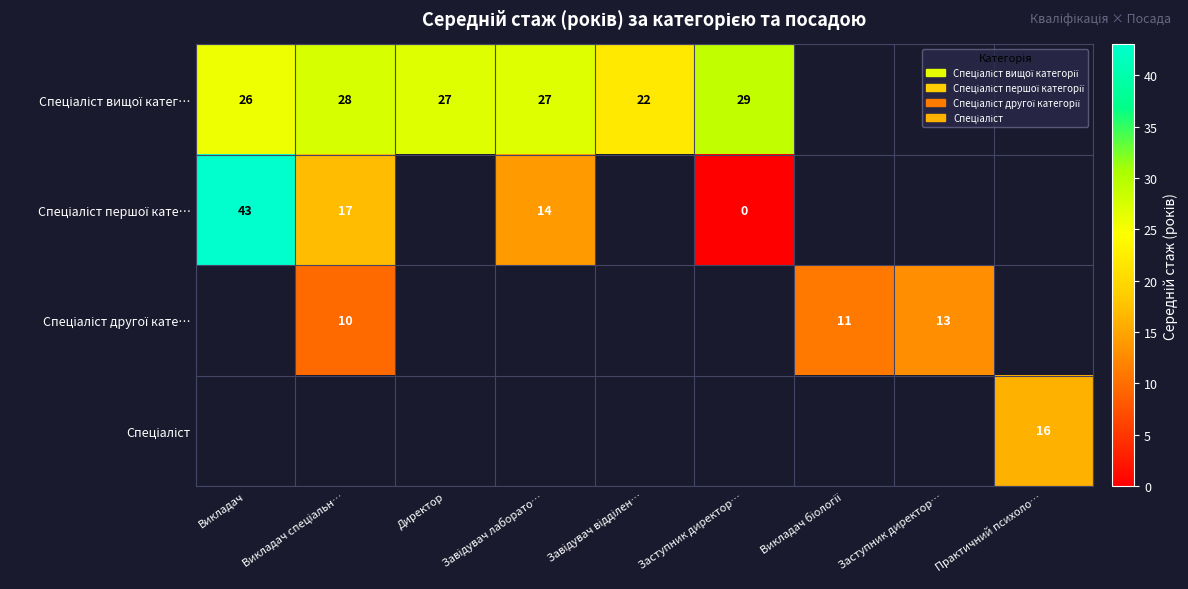

What is the spread (max minus min) of values at Викладач спеціальн…?

17.8